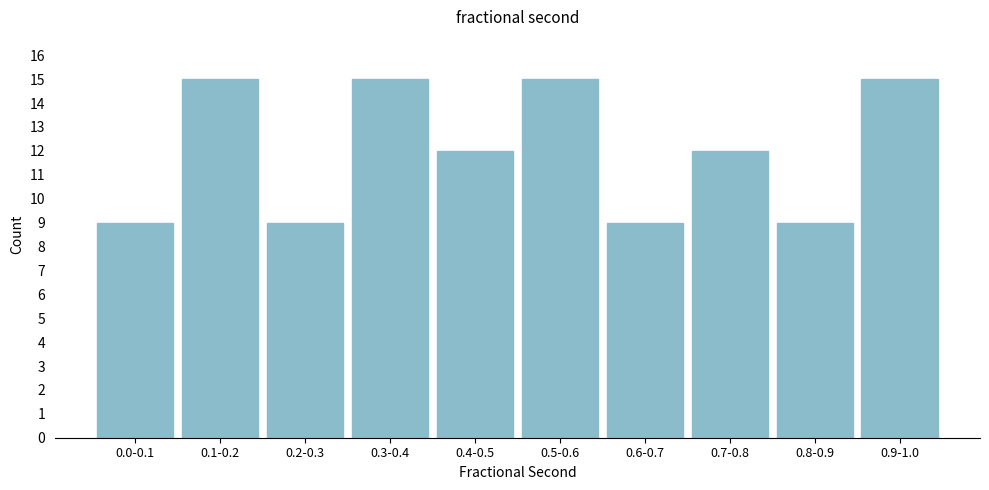

Reading left to right, transcribe all the data shown in this chart.

9	15	9	15	12	15	9	12	9	15